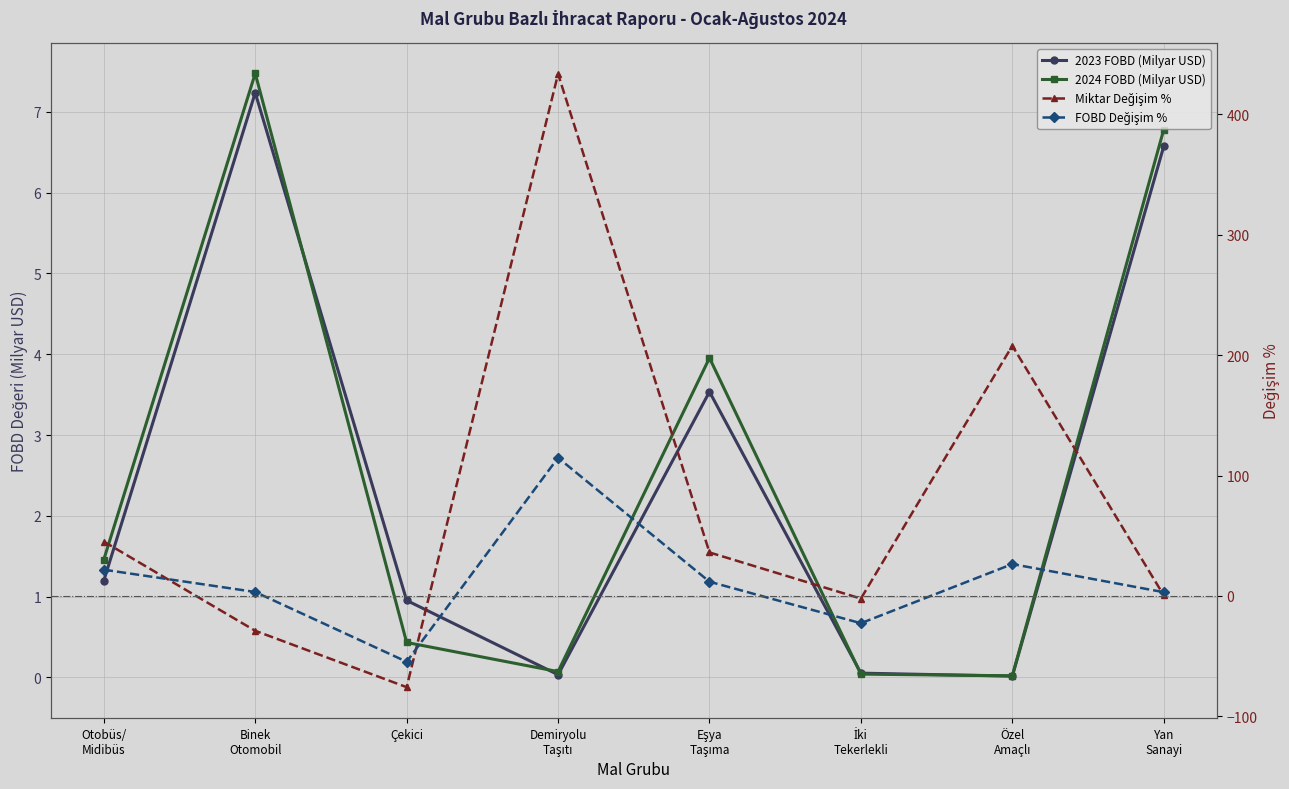

Is this an area chart (filled region under the line)?

No